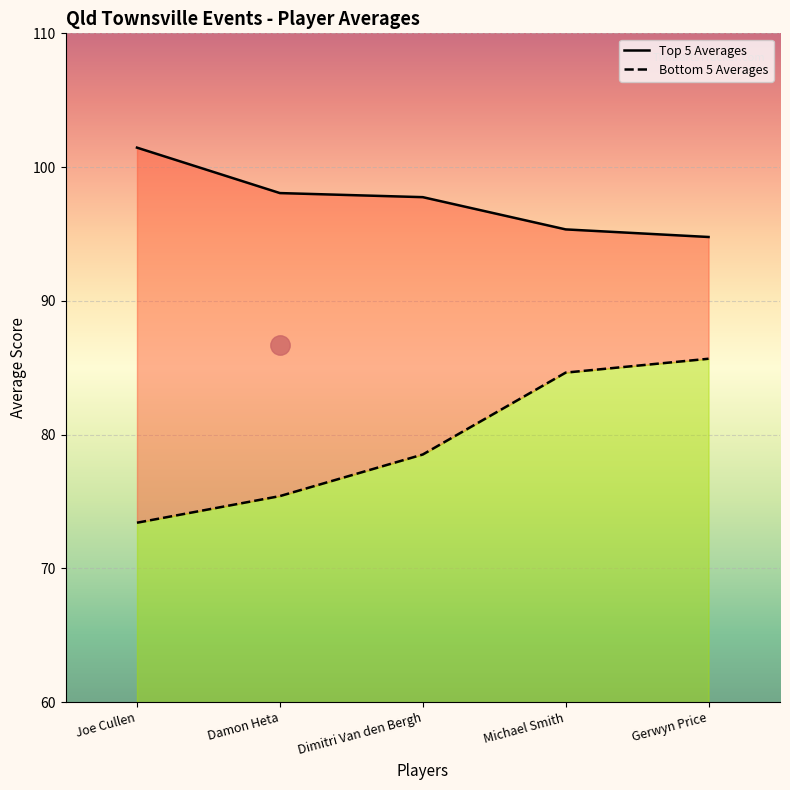

What is the total value across all series at Damon Heta?

38.1